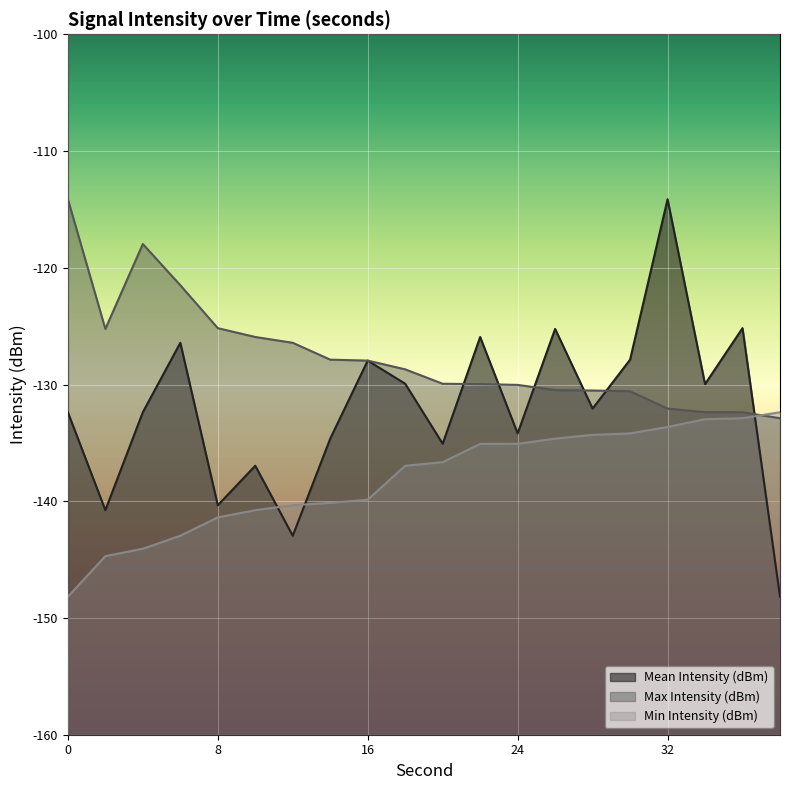

What is the maximum value shown in the chart?

-114.1